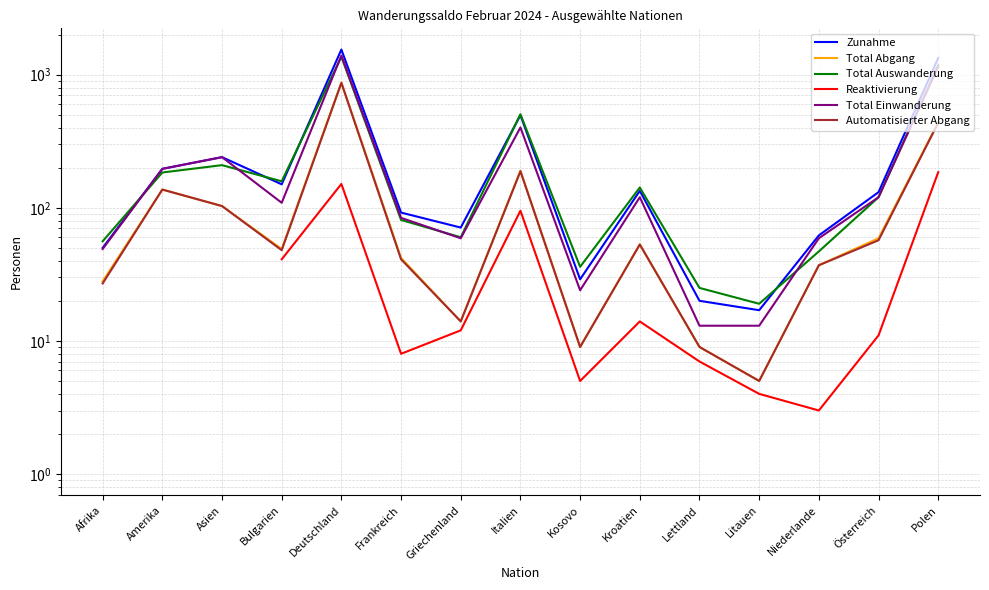

What is the value of the Total Auswanderung point at the 14th from the left?

120.0